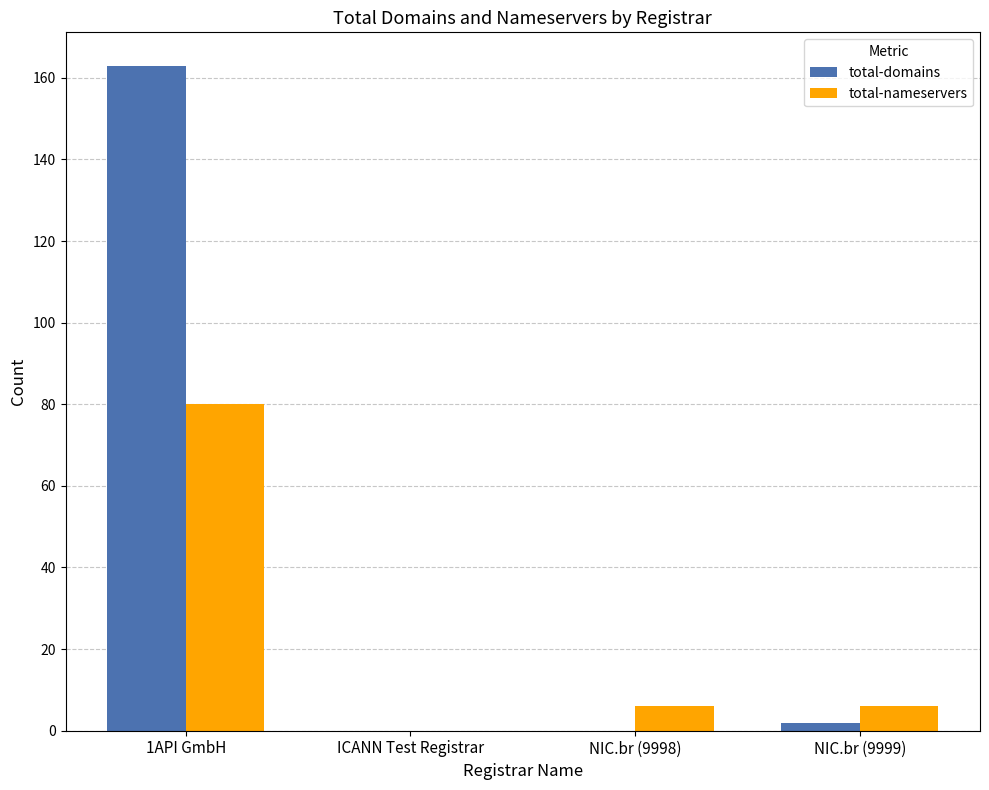

Which series has the largest total across all categories?

total-domains